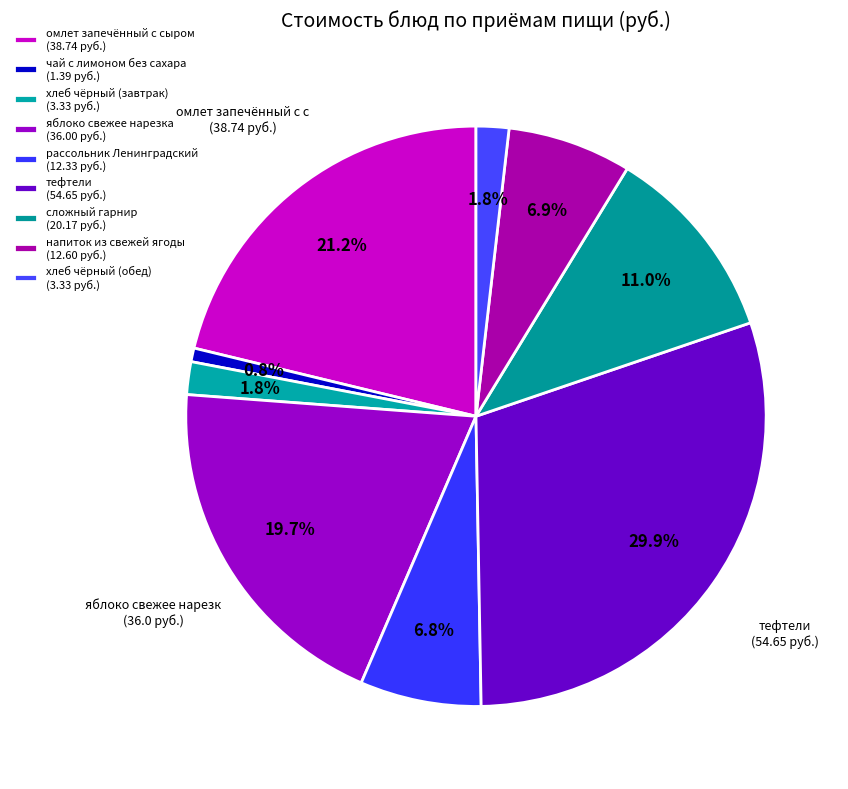

Does сложный гарнир account for over 50% of the chart?

No